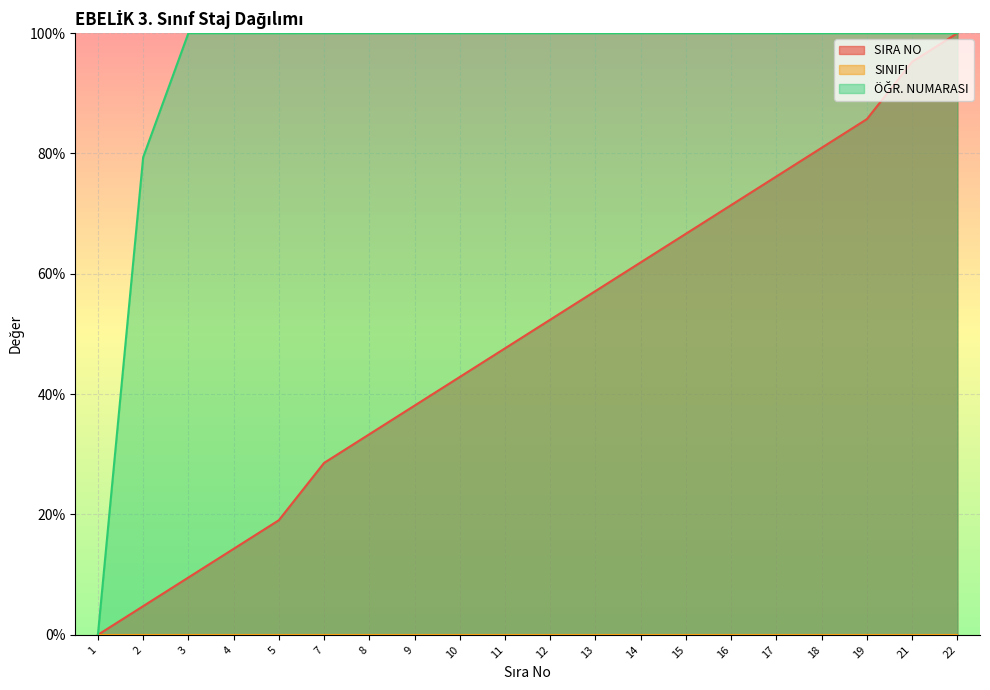

How many categories are shown in the chart?

20